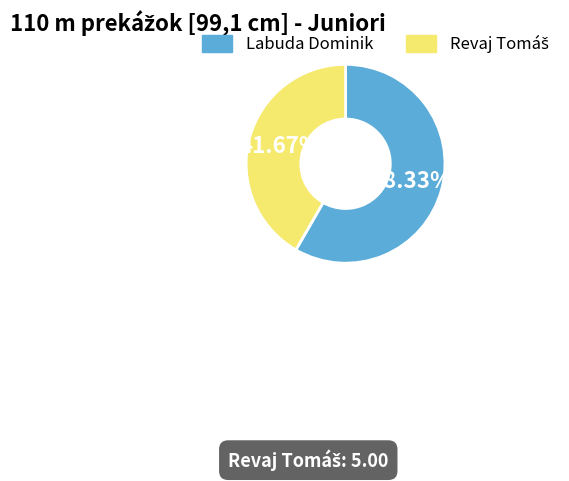

True or false: Labuda Dominik accounts for 58% of the total.

True